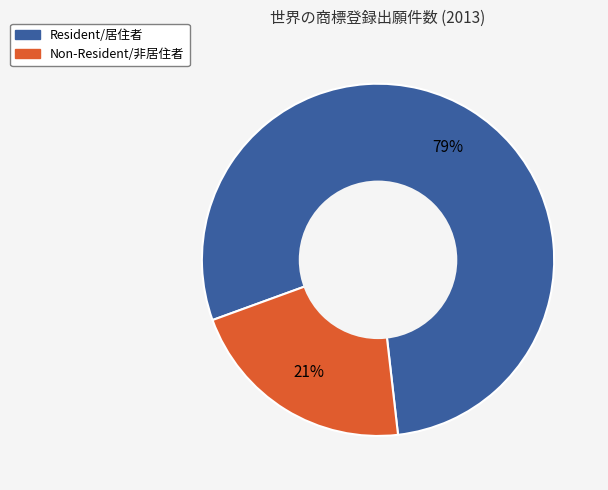

Between Resident/居住者 and Non-Resident/非居住者, which is larger?

Resident/居住者